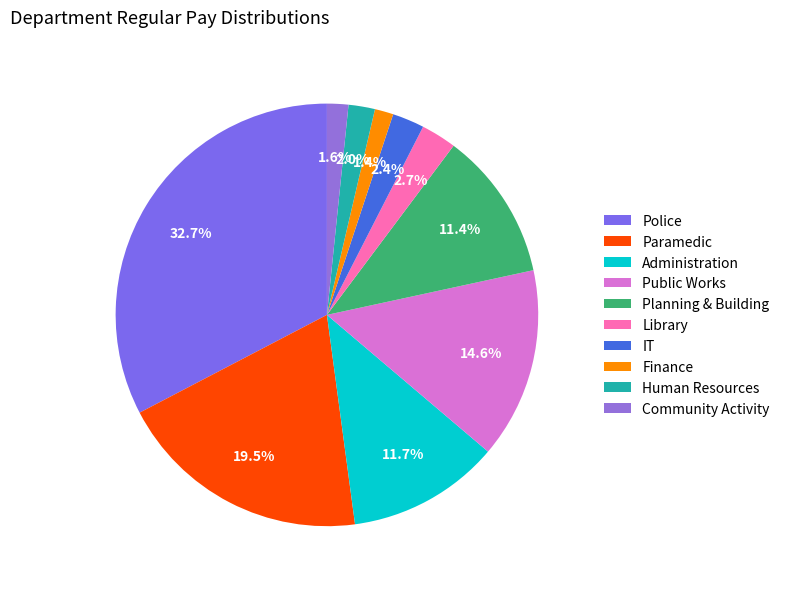

To the nearest percent, what portion does IT represent?

2%